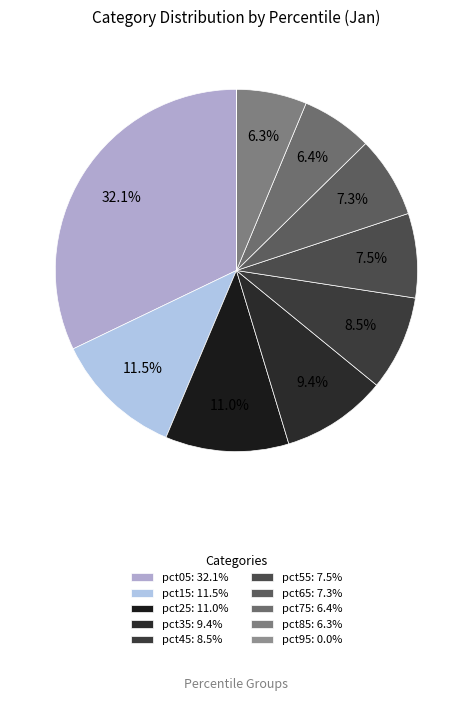

Count the number of slices in the pie.

10